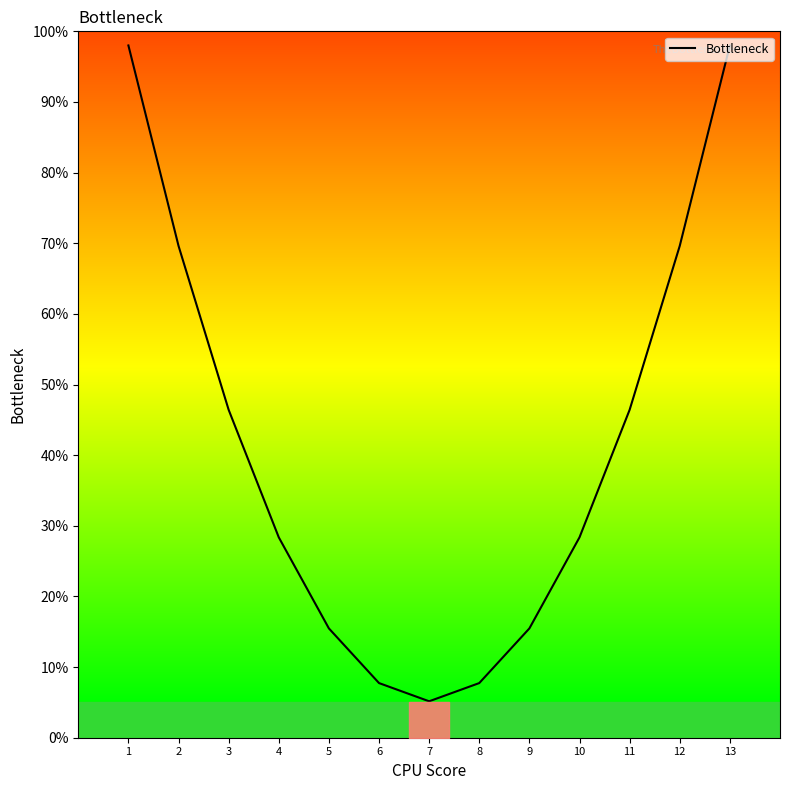

List the labels in order of value, smallest first.

7, 6, 8, 5, 9, 4, 10, 3, 11, 2, 12, 1, 13